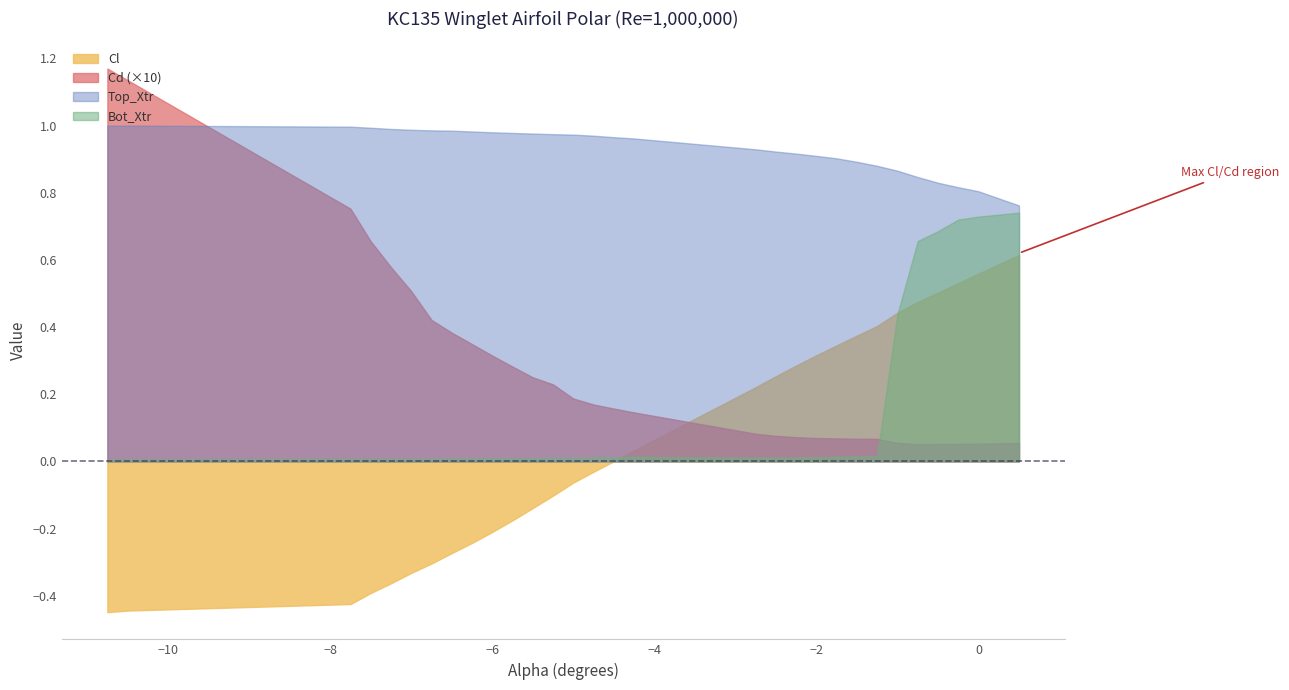

Is the value of Top_Xtr at 23 greater than the value of Bot_Xtr at 18?

Yes